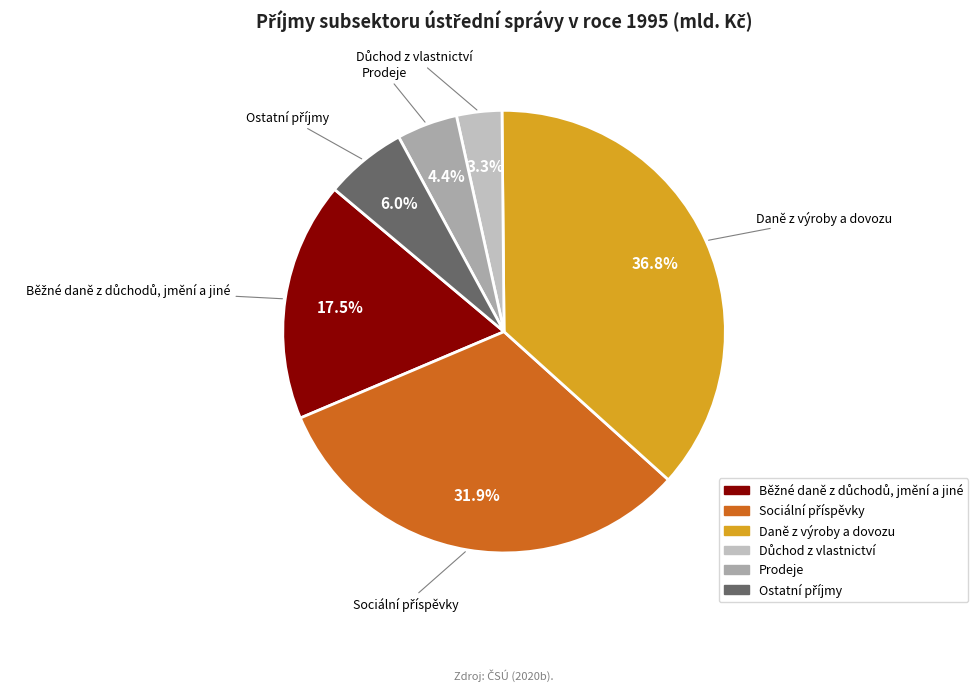

To the nearest percent, what portion does Prodeje represent?

4%